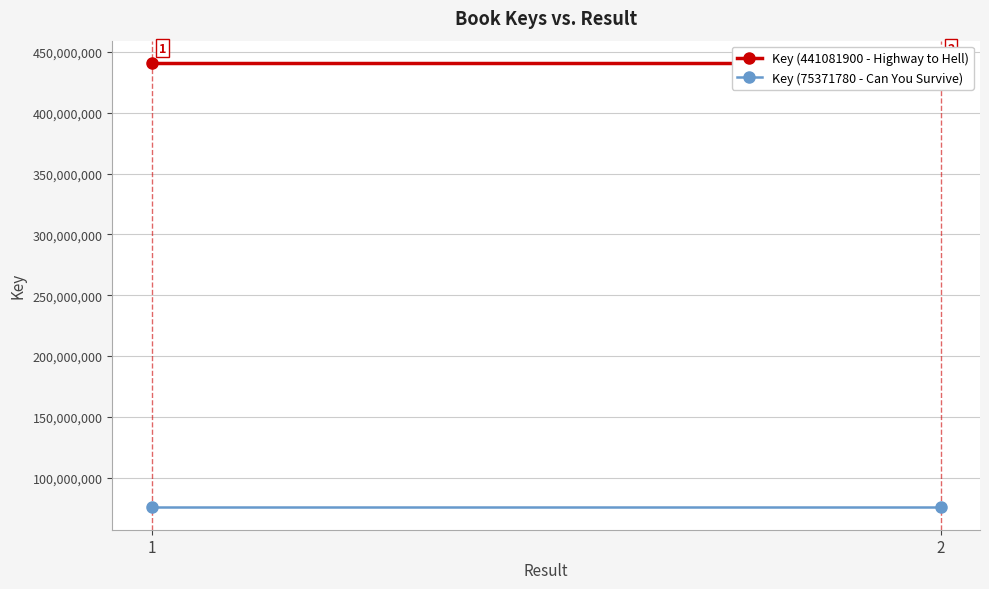

Rank the series by their average value, from lowest to highest.

Key (75371780 - Can You Survive), Key (441081900 - Highway to Hell)